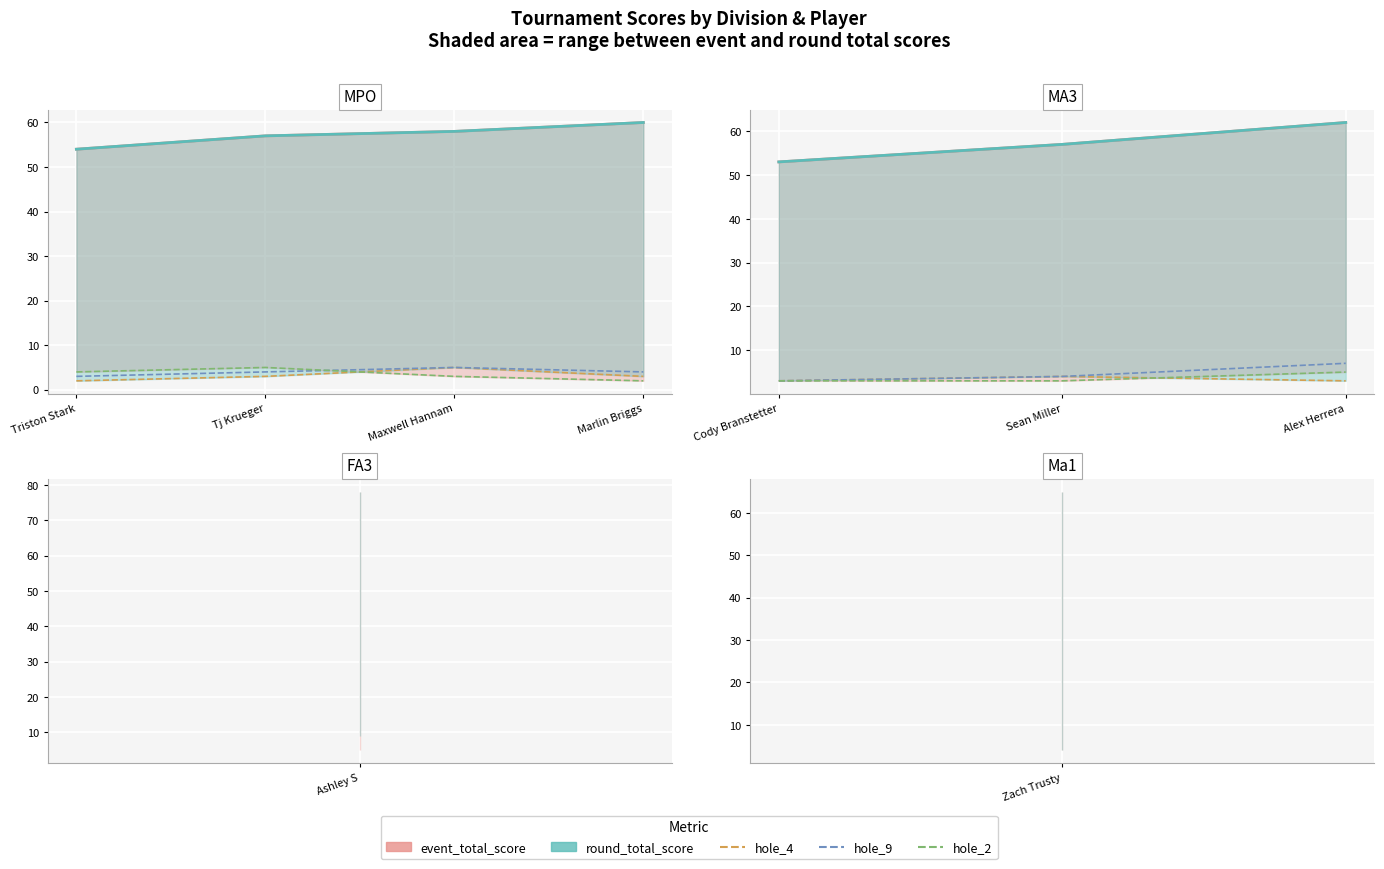

What is the value of the hole_9 point at the 3rd from the left?

7